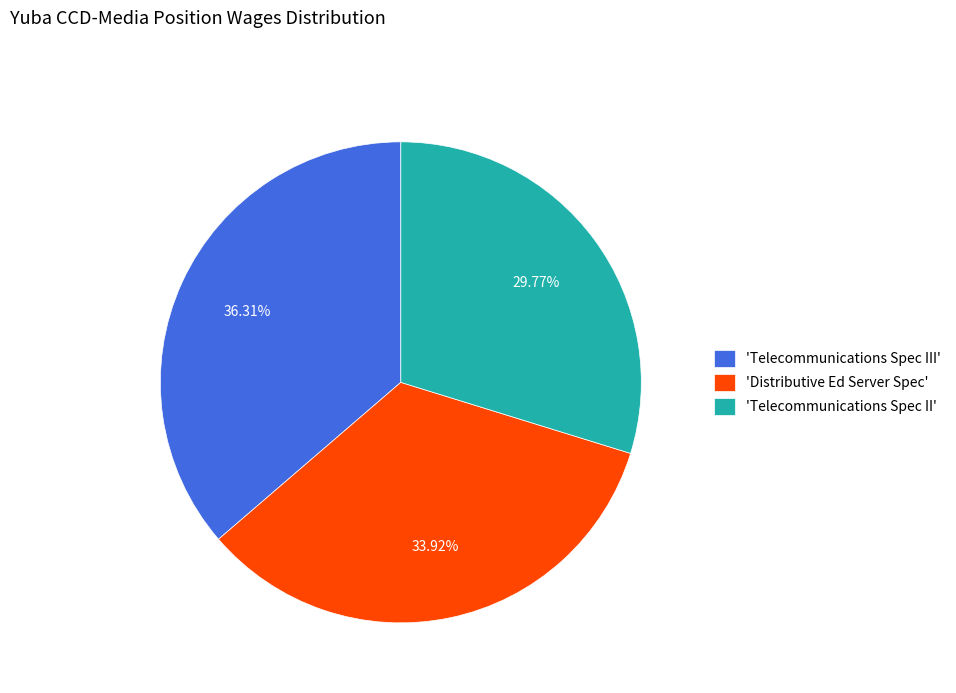

How many slices are in this pie chart?

3